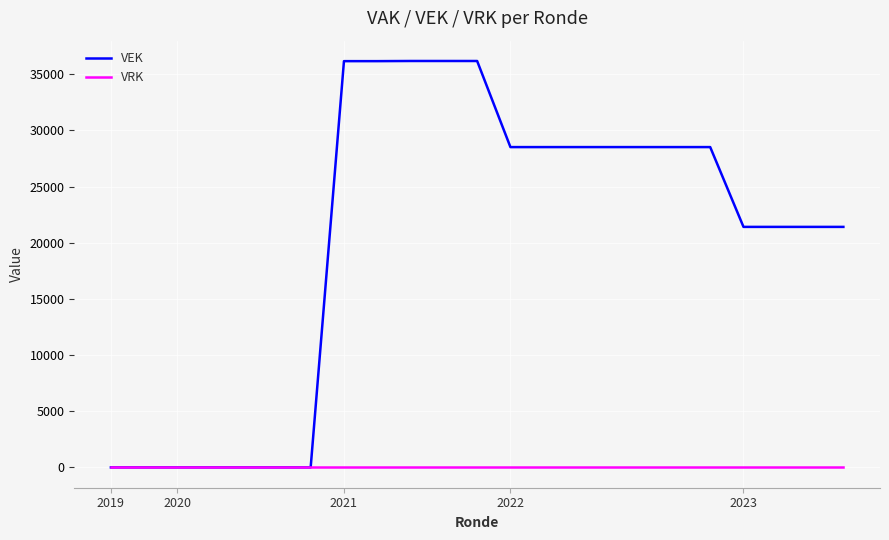

Which series has the largest total across all categories?

VEK